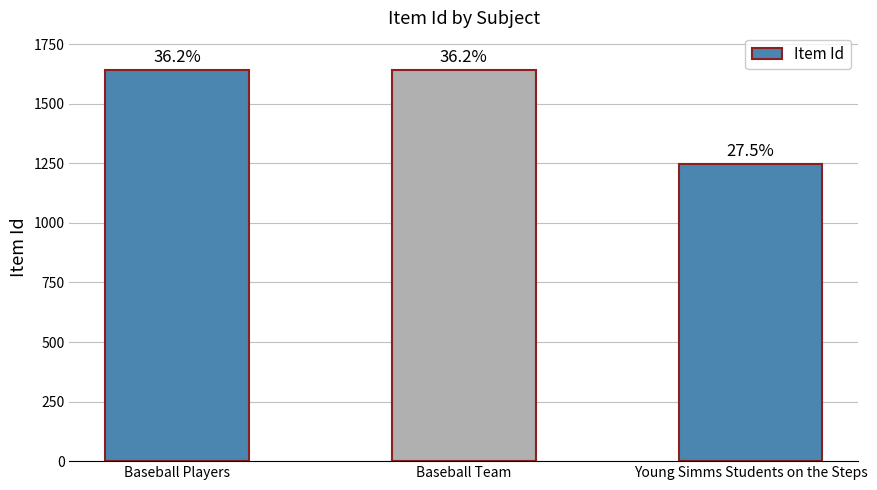

How many bars are there in total?

3